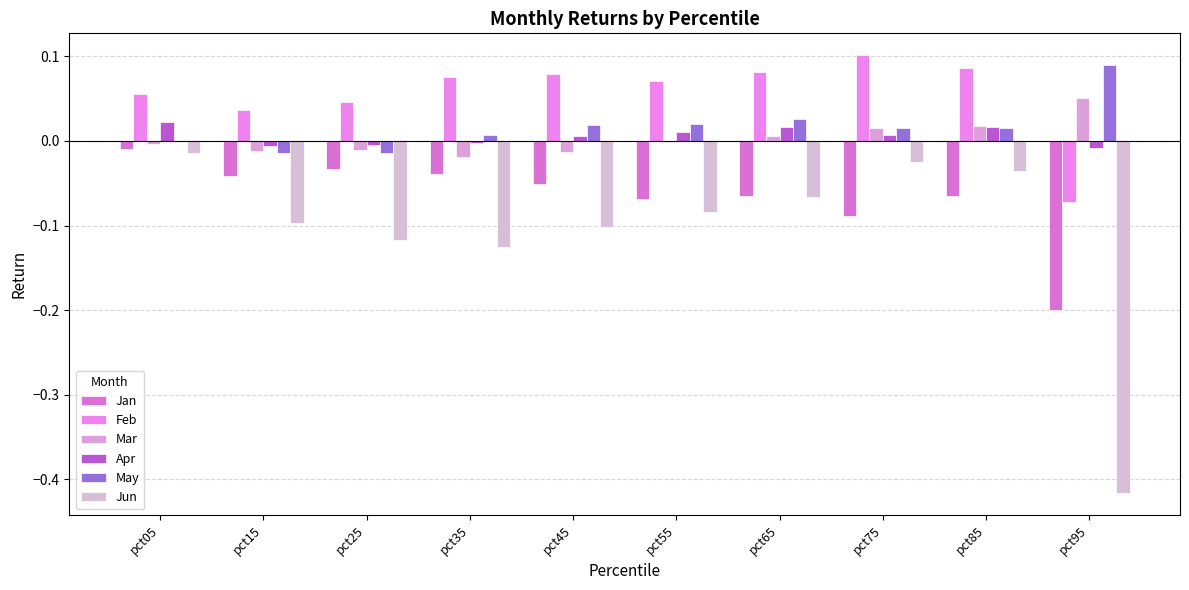

How many distinct data groups are displayed?

6